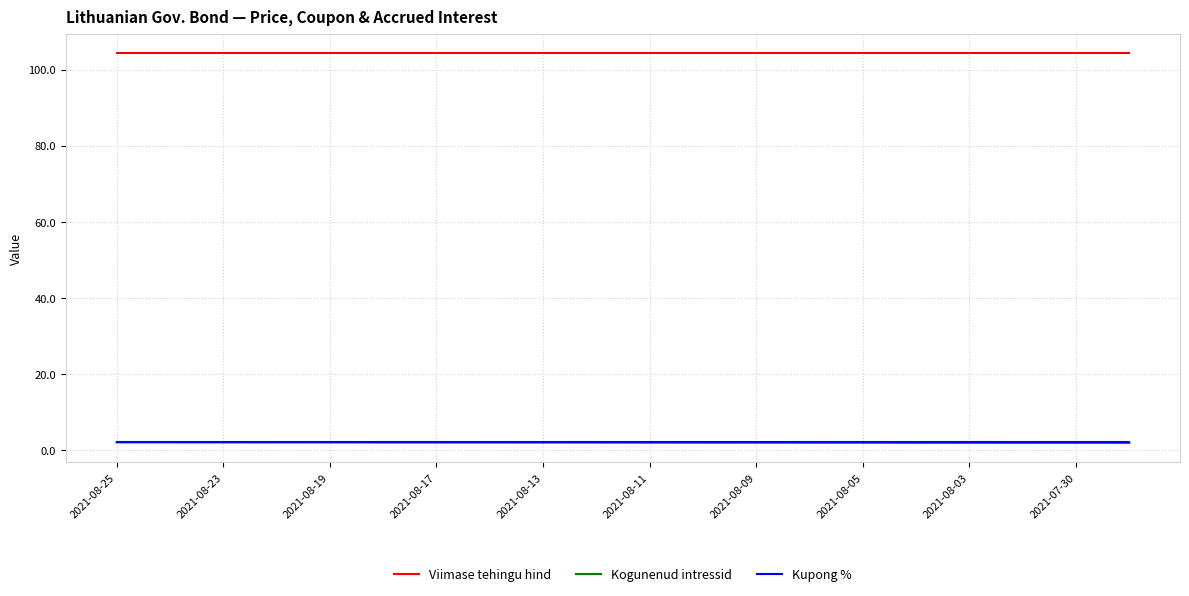

What are all the series names shown in the legend?

Viimase tehingu hind, Kogunenud intressid, Kupong %